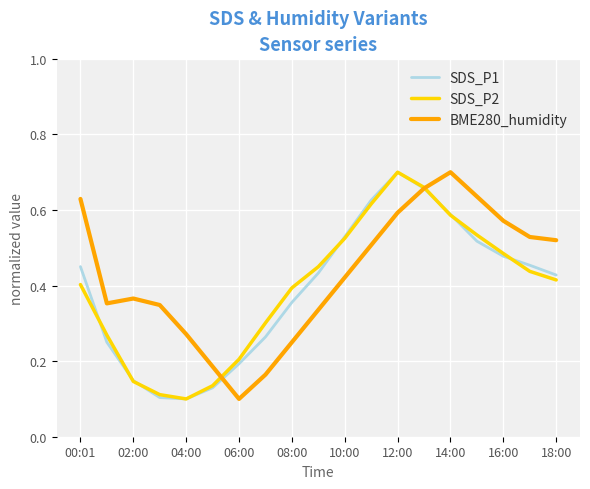

Which category has the highest value in the BME280_humidity series?

14:00